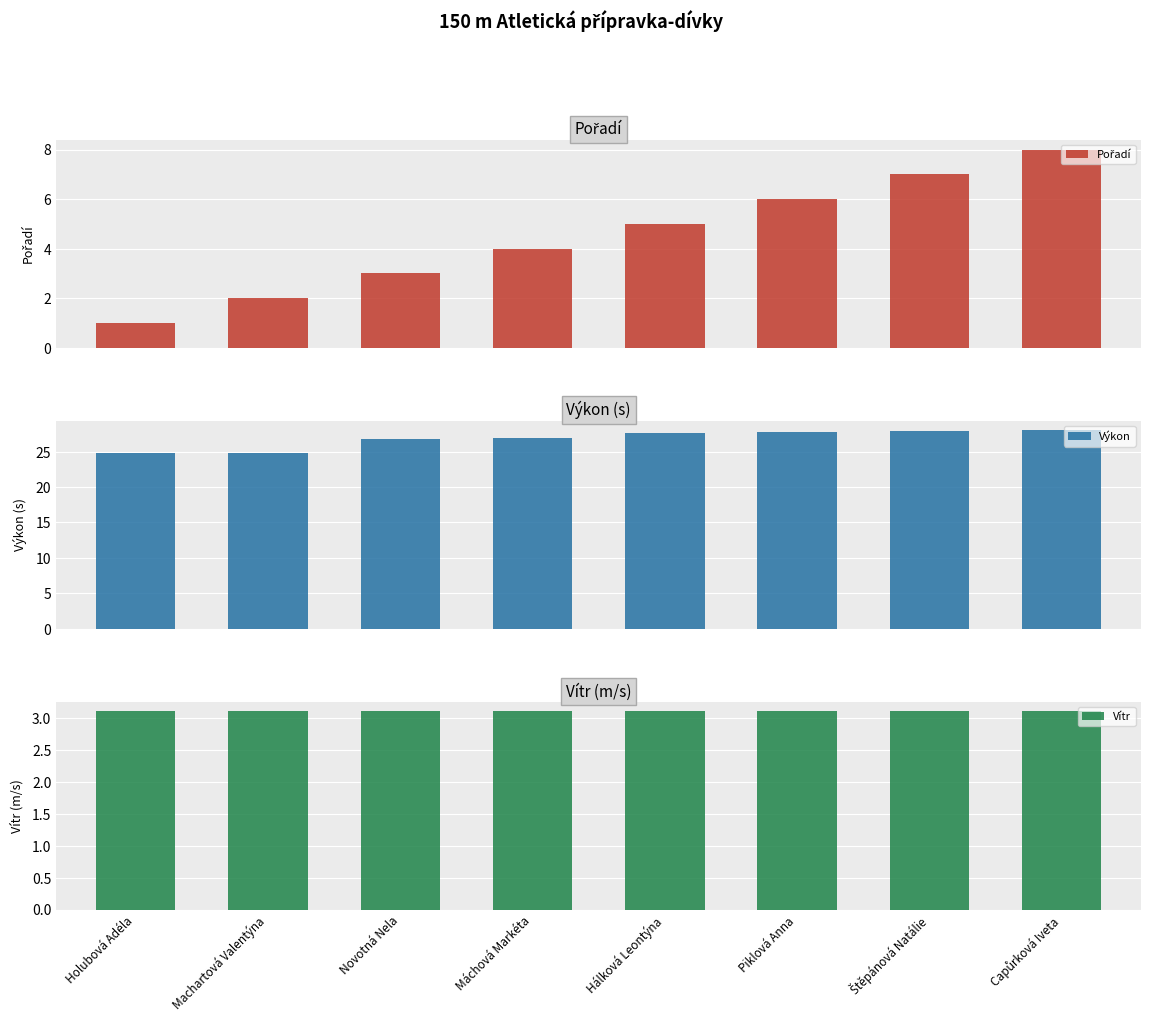

What is the sum of the Výkon values at Holubová Adéla and Máchová Markéta?

51.7